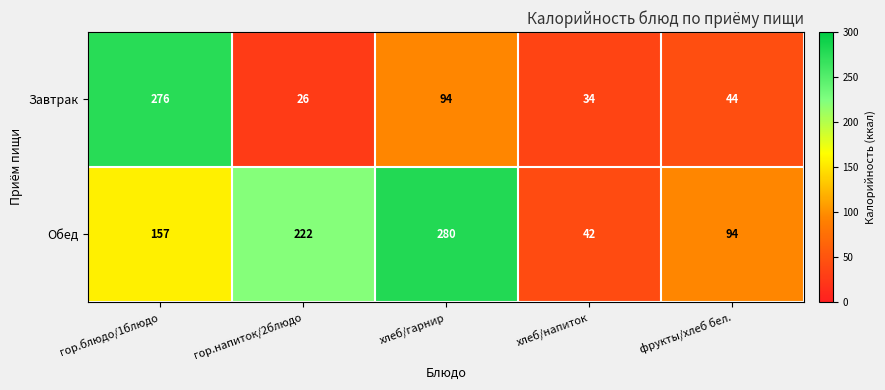

What is the difference between the highest and lowest values at фрукты/хлеб бел.?

50